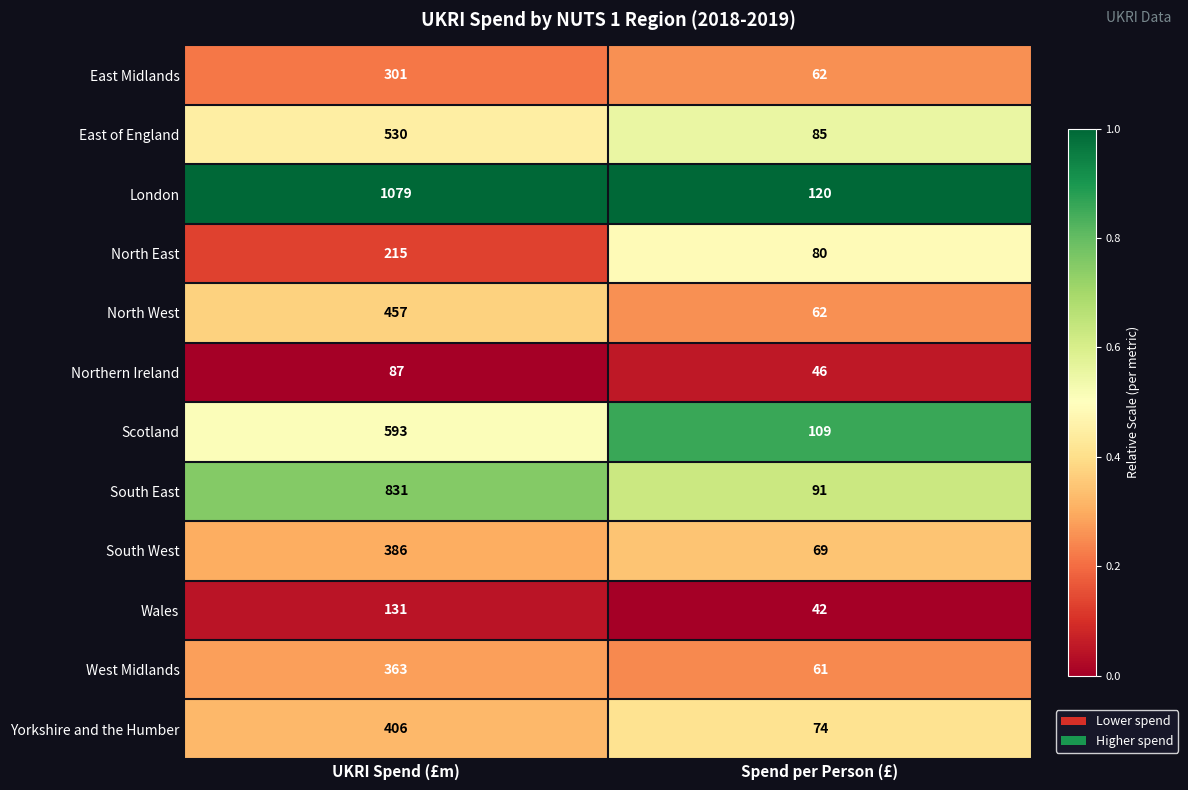

List the labels in order of South West value, largest first.

UKRI Spend (£m), Spend per Person (£)